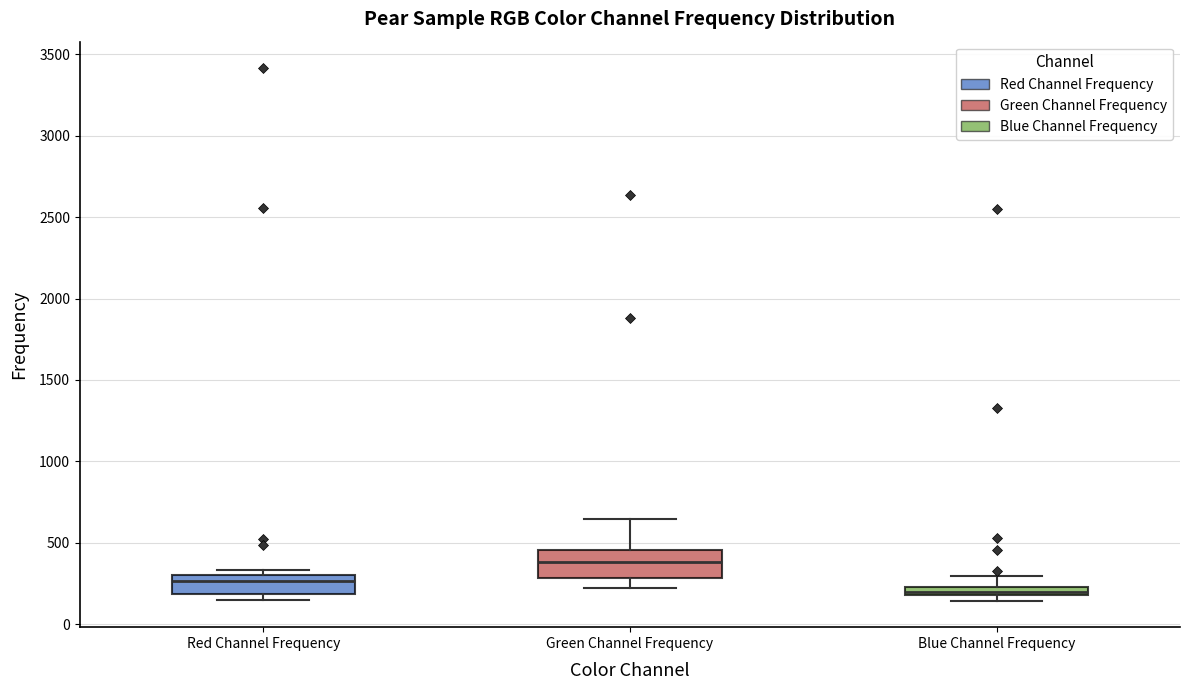

Where is the lower edge of the box for Blue Channel Frequency on the y-axis? The values are not printed on the chart, so give them approximately, as read against the axis.

200